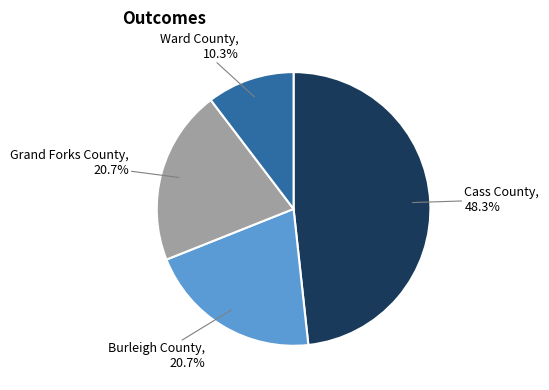

Is there any slice that represents more than half of the pie?

No